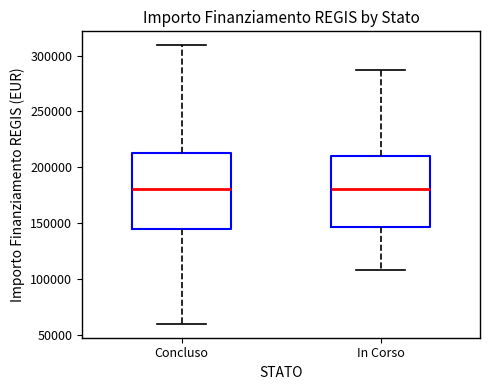

Where is the lower edge of the box for In Corso on the y-axis? The values are not printed on the chart, so give them approximately, as read against the axis.

145000